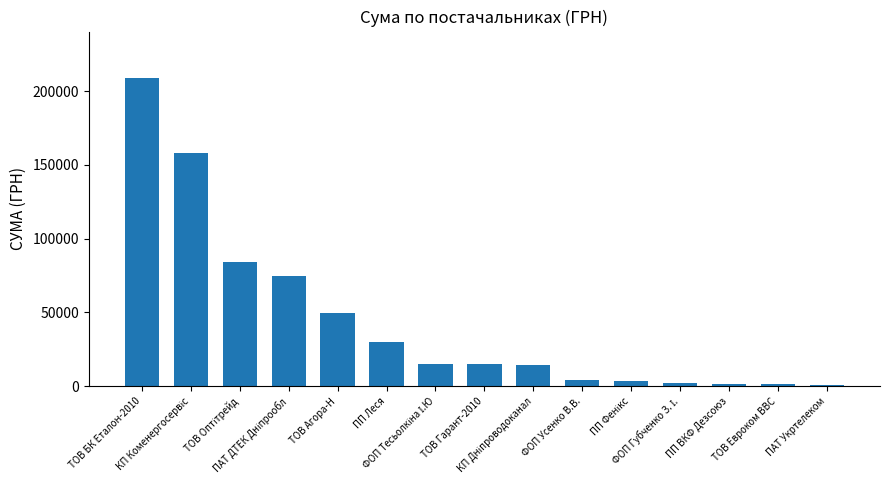

What is the maximum value shown in the chart?

208966.6